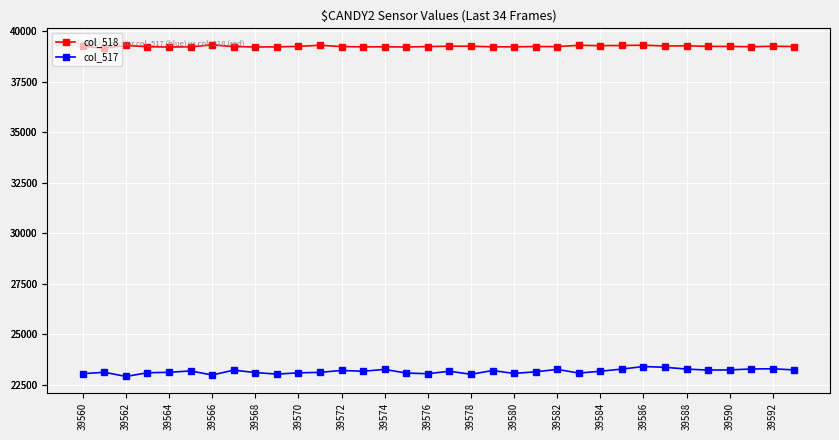

Reading right to left, extract all data points from this chart.

col_518: 39247	39260	39237	39250	39256	39283	39273	39313	39298	39291	39306	39244	39245	39233	39232	39262	39263	39245	39224	39233	39230	39245	39310	39254	39230	39226	39243	39327	39233	39221	39238	39302	39162	39251
col_517: 23226	23283	23273	23228	23218	23268	23356	23394	23268	23161	23071	23252	23133	23053	23196	23010	23161	23039	23071	23252	23161	23200	23106	23082	23020	23095	23216	22975	23175	23110	23086	22903	23110	23040